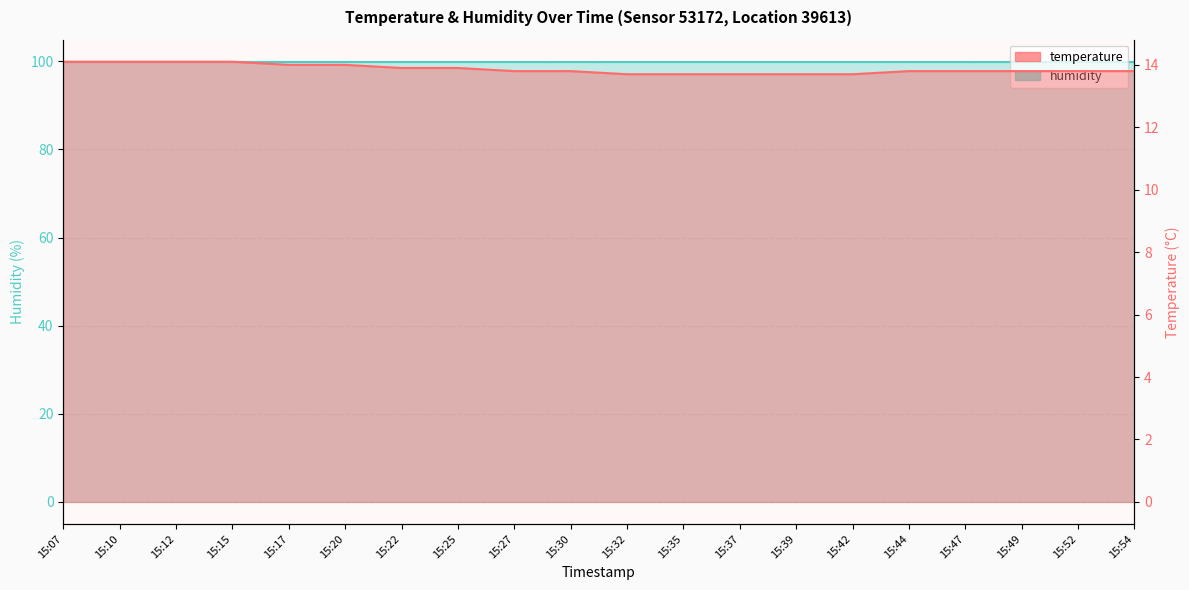

True or false: the data shows 3.6 at 15:42.

False